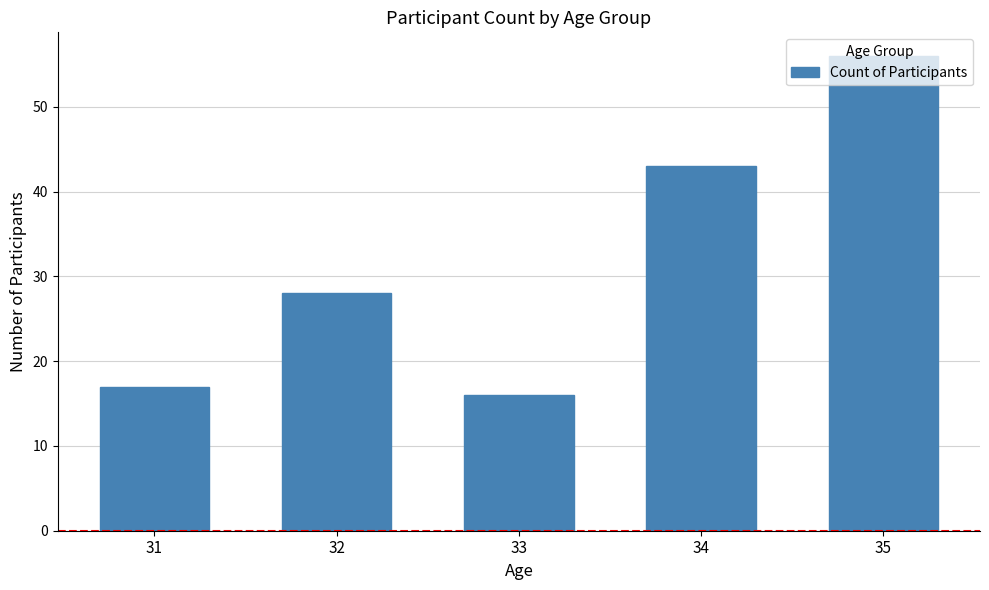

What is the difference between the second highest and second lowest values?

26